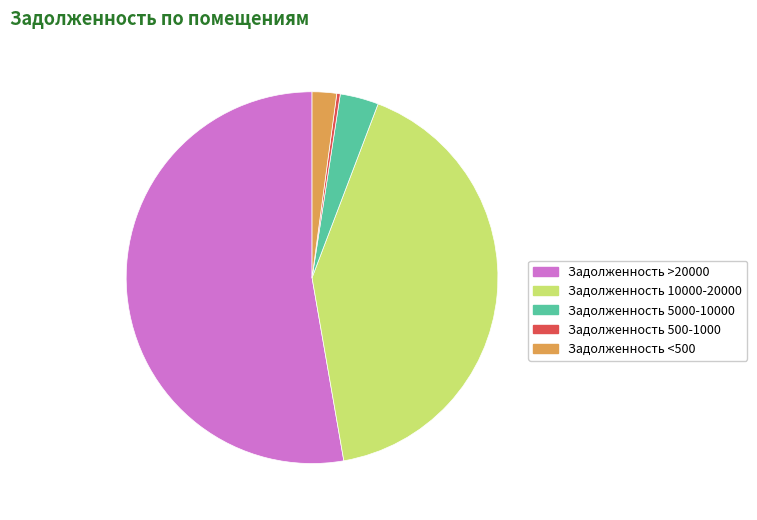

Is there any slice that represents more than half of the pie?

Yes